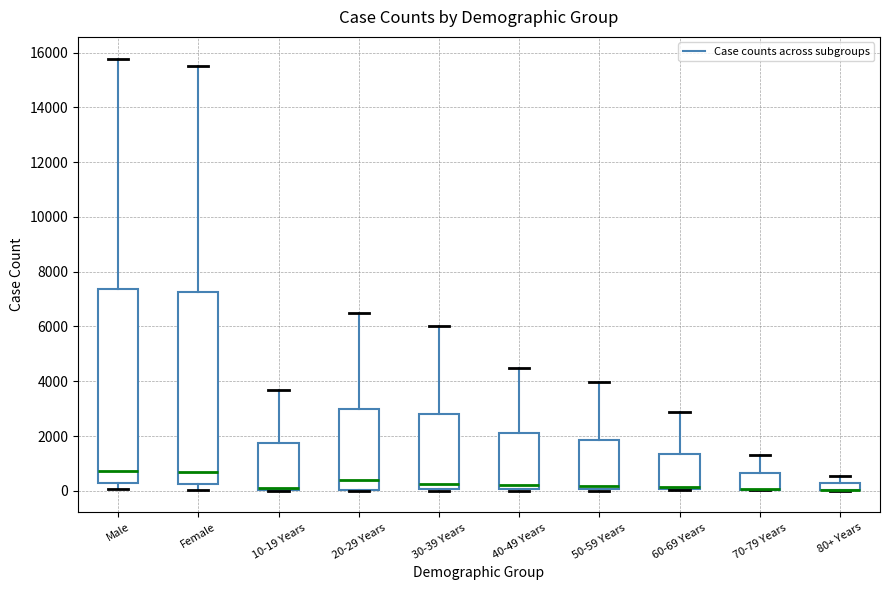

Where is the upper edge of the box for 40-49 Years on the y-axis? The values are not printed on the chart, so give them approximately, as read against the axis.

2000